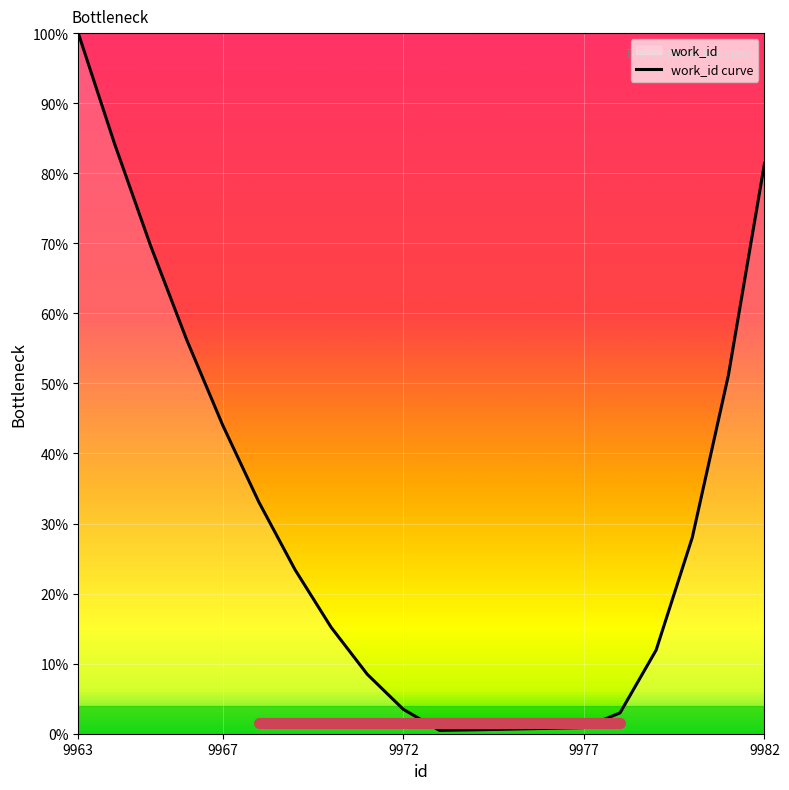

What is the difference between the maximum and minimum values?

99.5